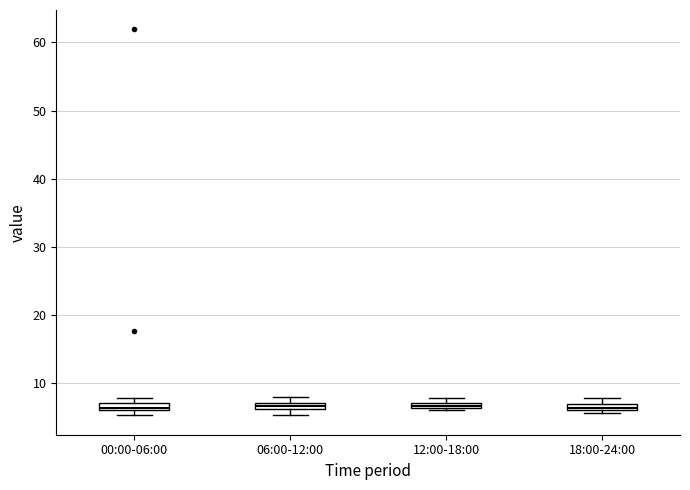

Where is the upper edge of the box for 06:00-12:00 on the y-axis? The values are not printed on the chart, so give them approximately, as read against the axis.

7